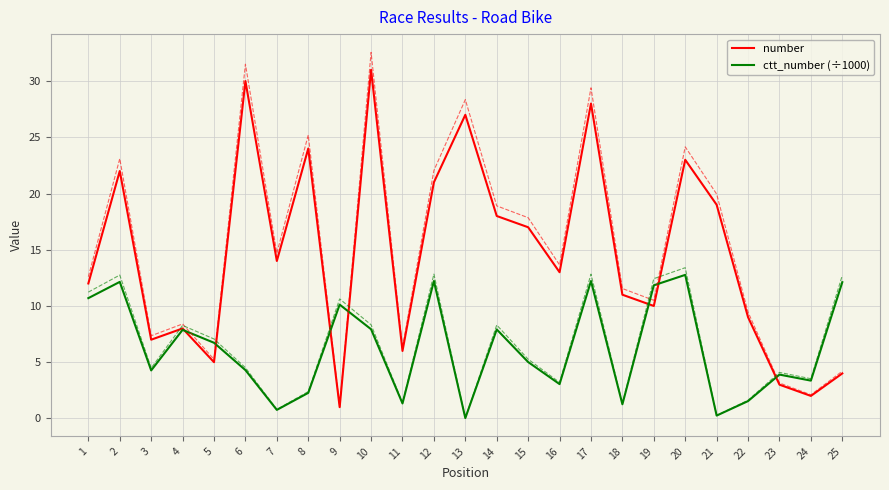

True or false: ctt_number (÷1000) has a value of 12.1 at 25.

True